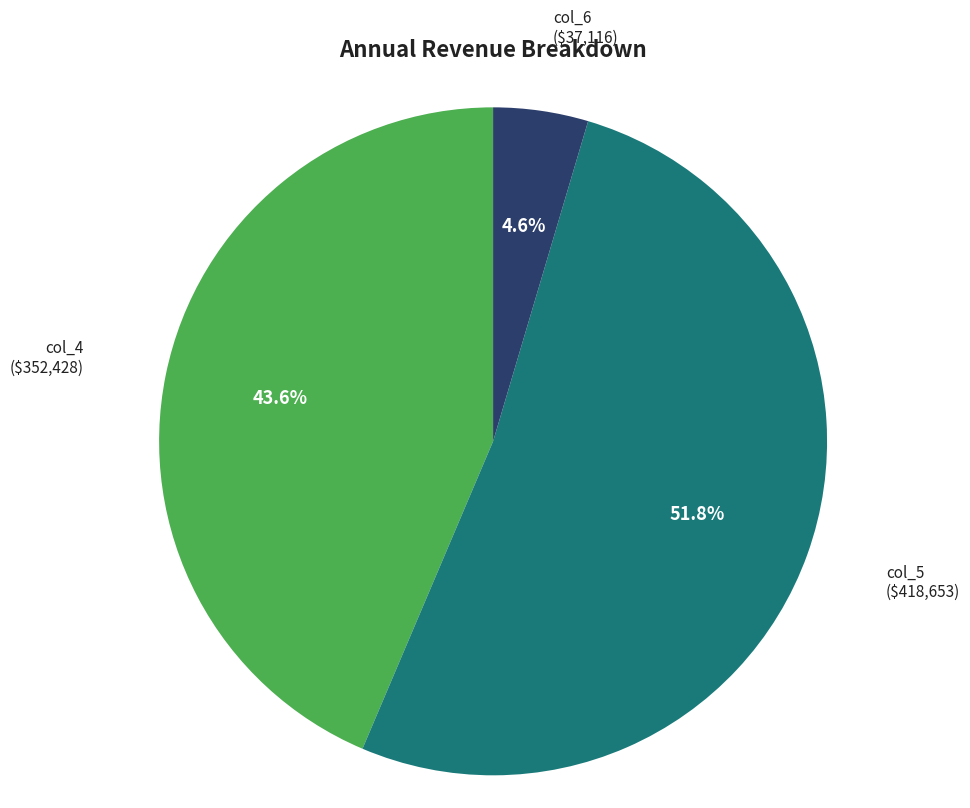

Count the number of slices in the pie.

3